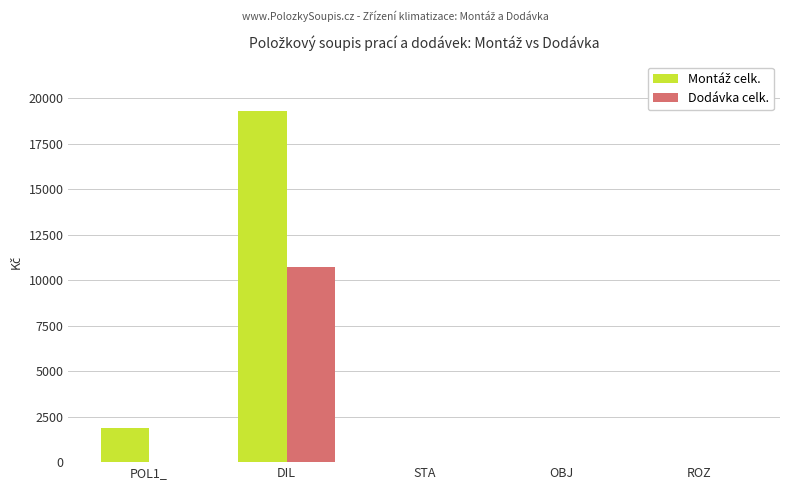

What is the maximum value shown in the chart?

19273.6